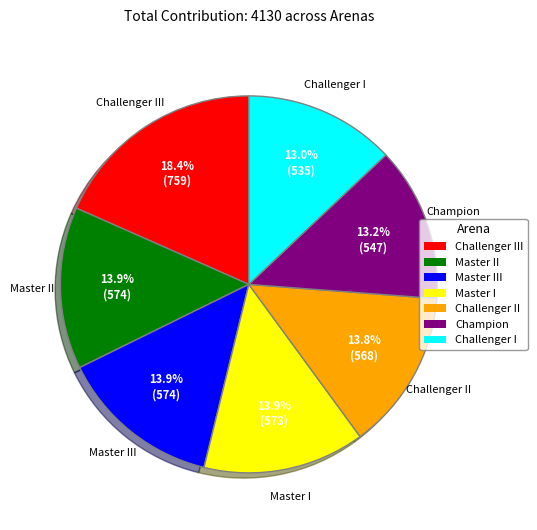

Is there a majority slice in this chart?

No